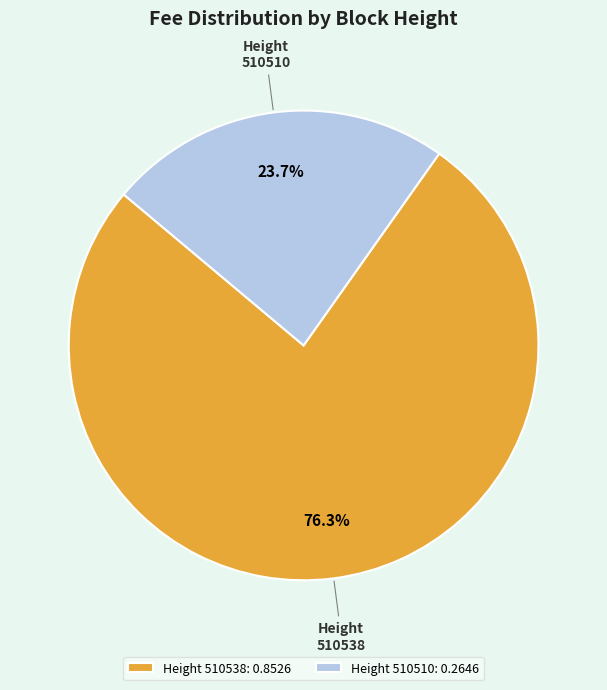

Which has a higher value, 510538 or 510510?

510538